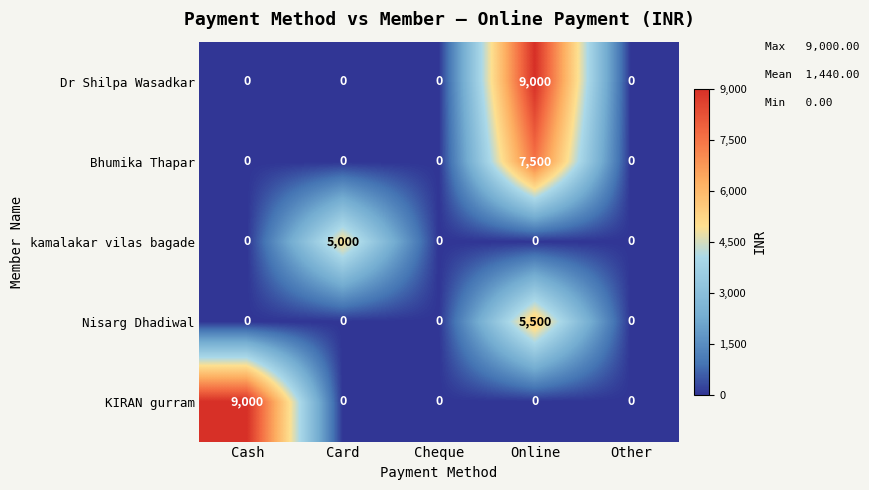

At which label does kamalakar vilas bagade reach its peak?

Card